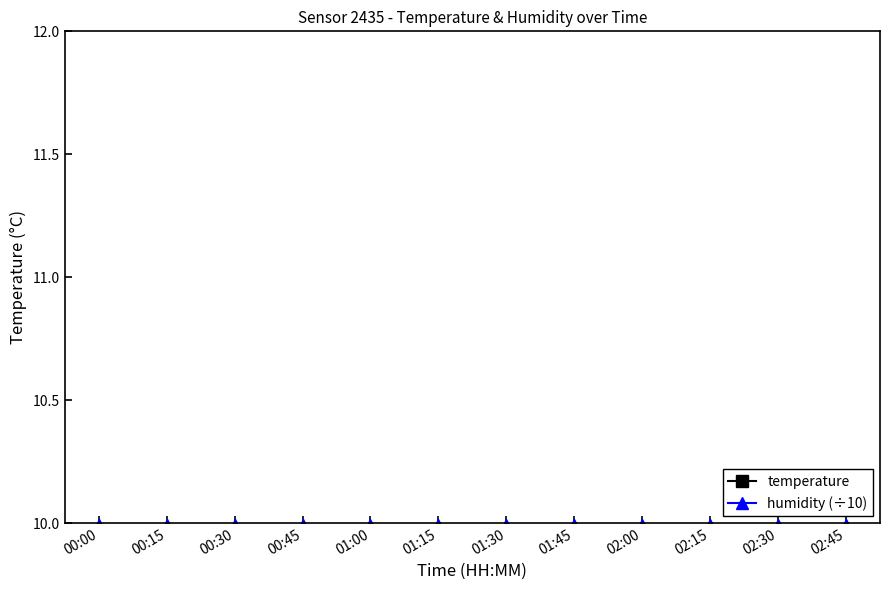

What position from the right is 00:45?

9